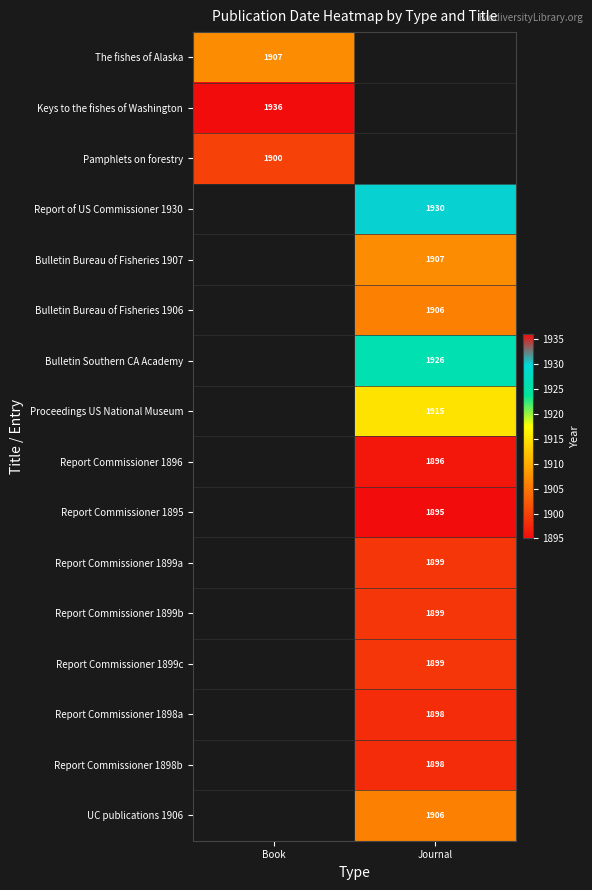

Count the number of categories in the chart.

2